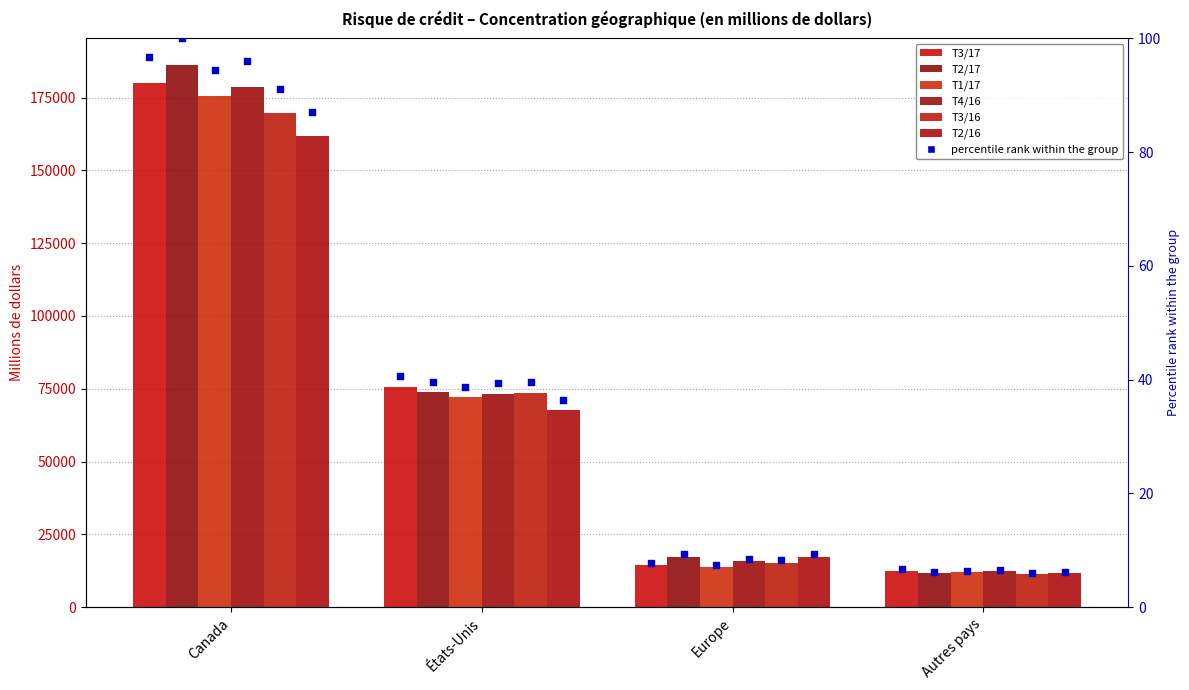

Which series has the largest total across all categories?

T2/17